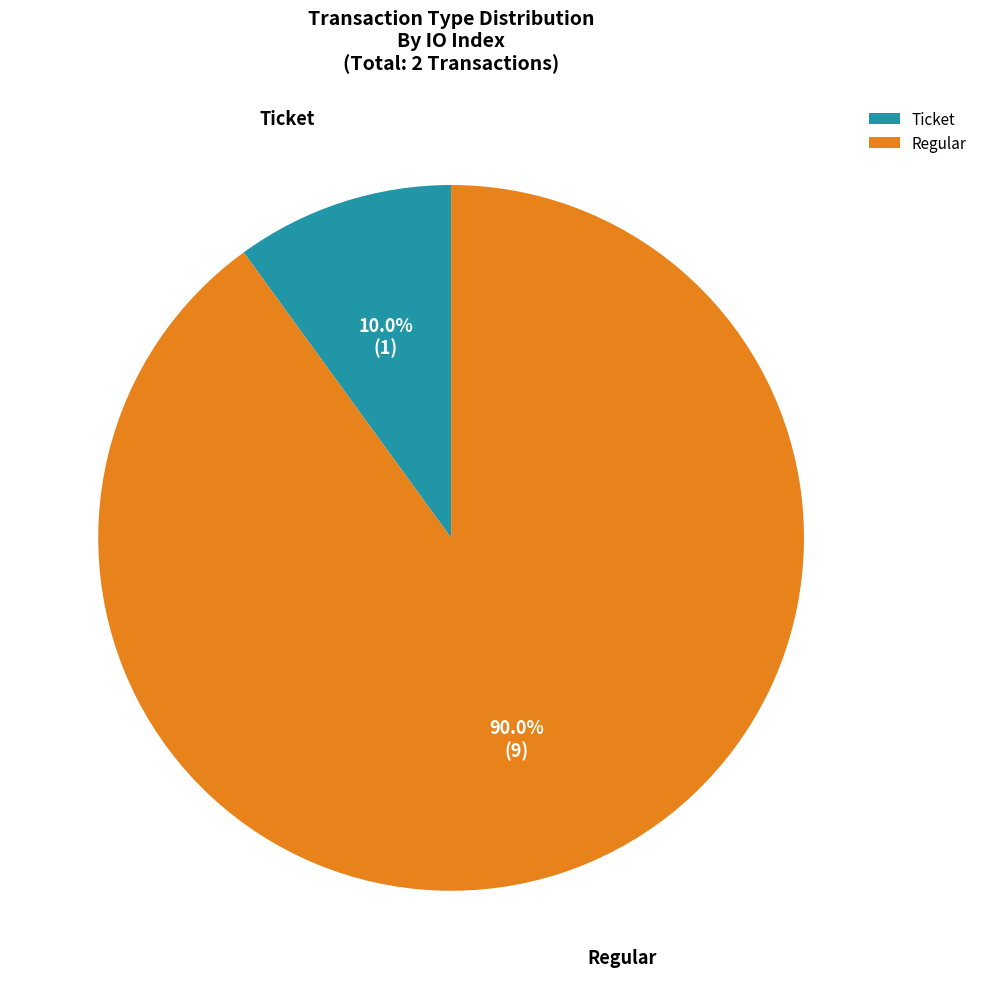

Do Regular and Ticket together represent more than half of the pie?

Yes